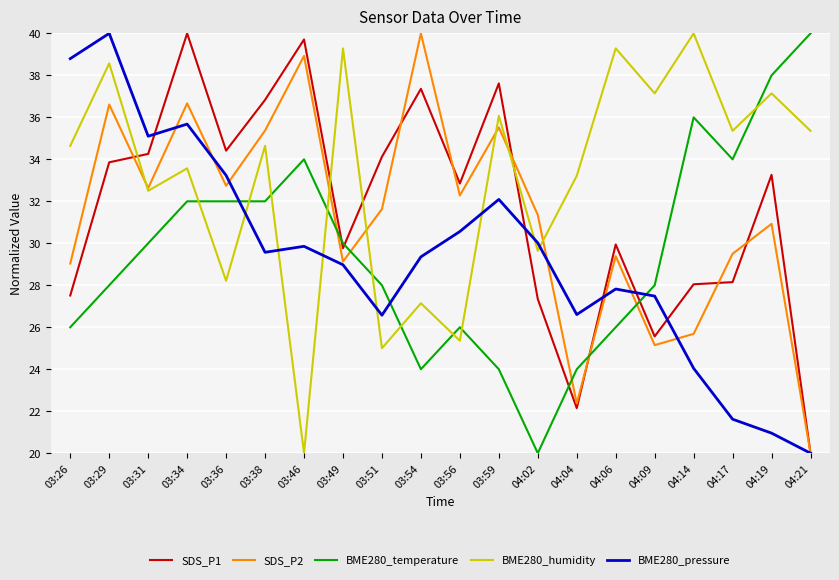

Which series has the largest total across all categories?

BME280_humidity